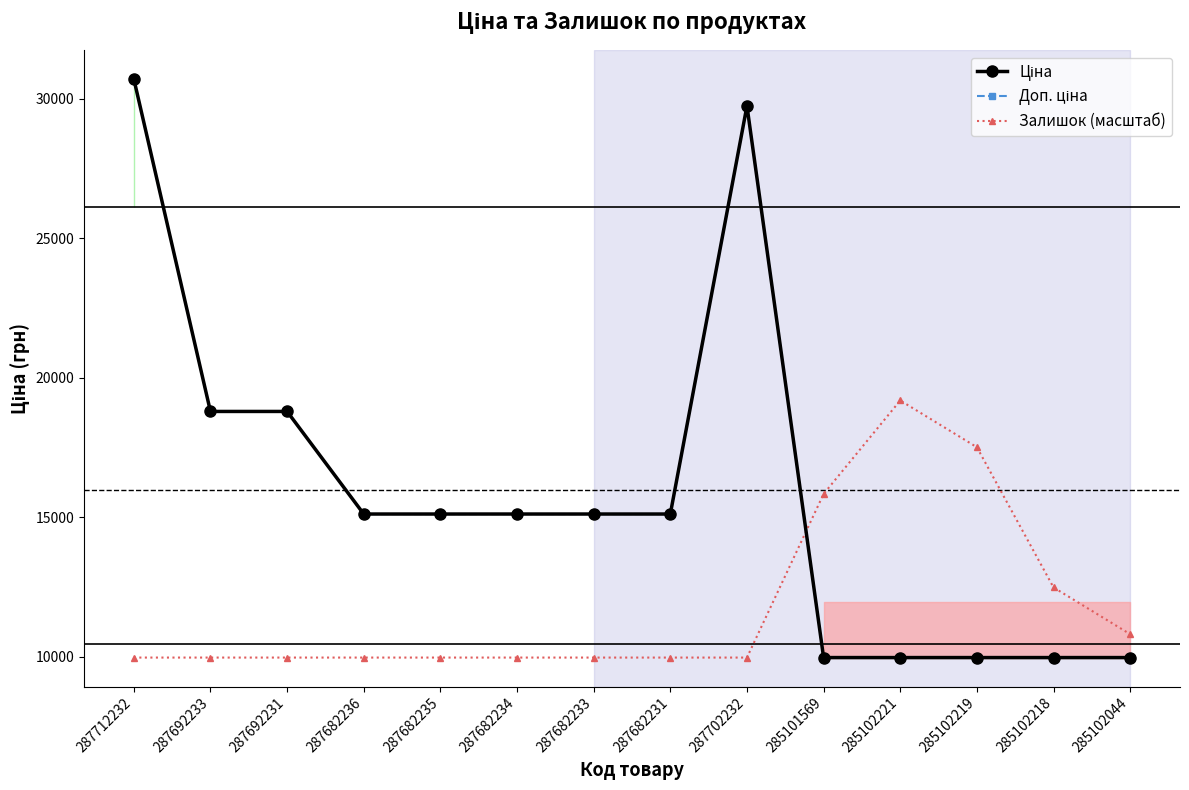

What is the average value of the Залишок (масштаб) series?

11830.0